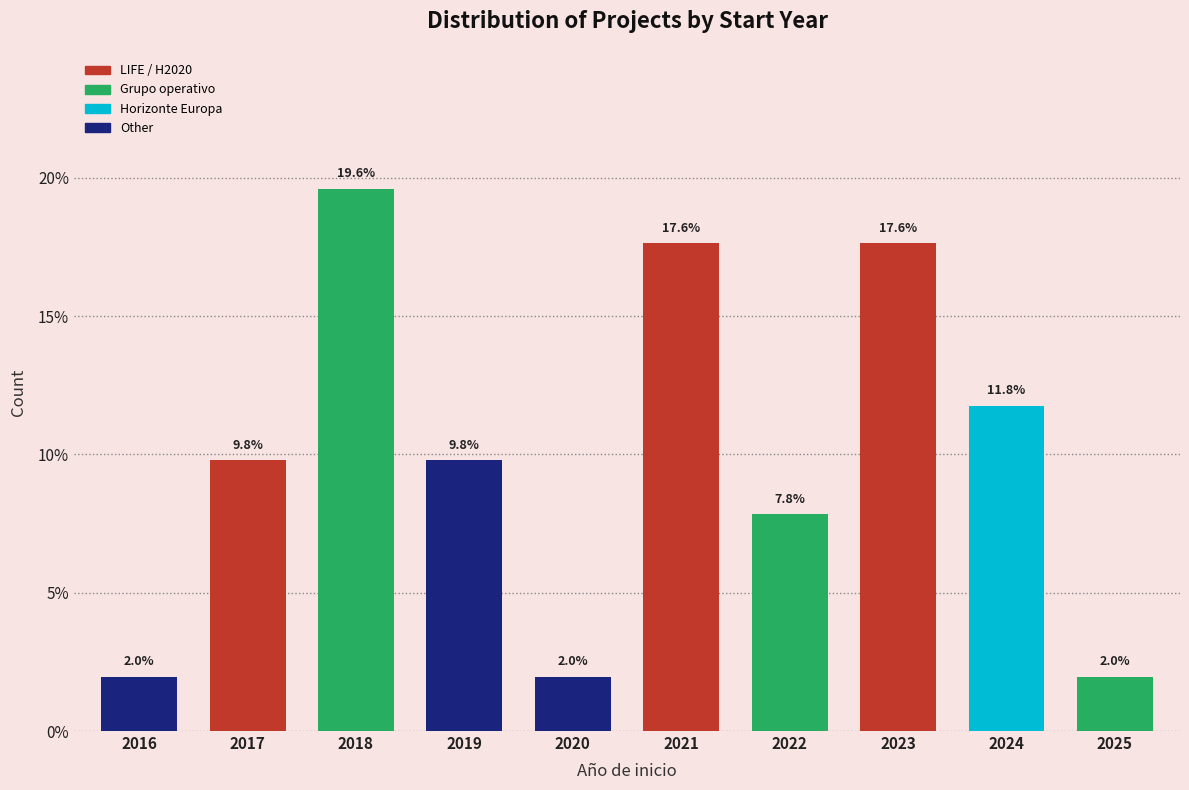

Reading left to right, list all the values displayed in this chart.

2.0	9.8	19.6	9.8	2.0	17.6	7.8	17.6	11.8	2.0